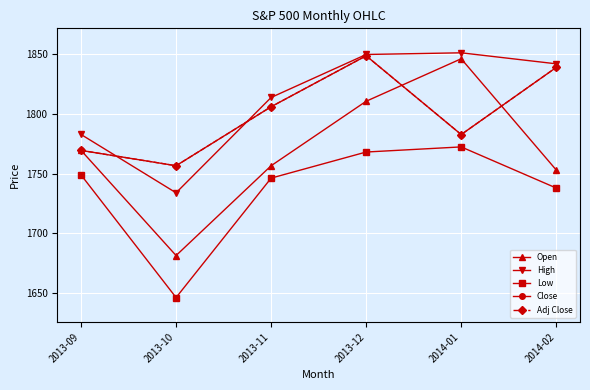

Is this an area chart (filled region under the line)?

No